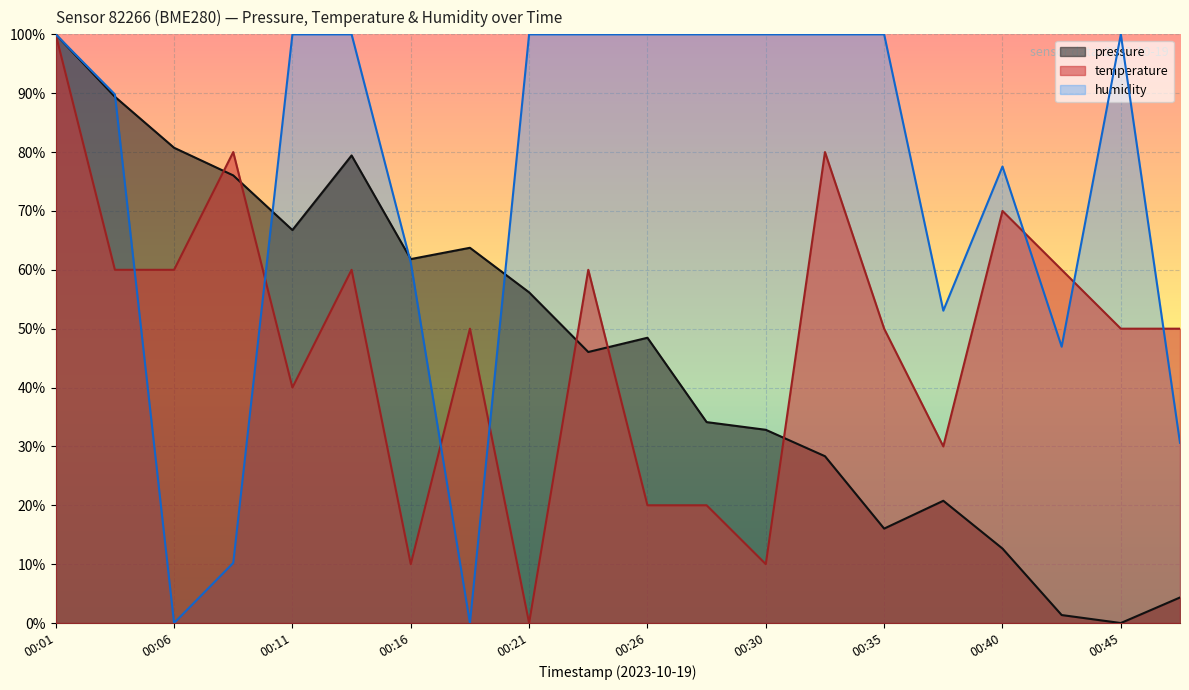

The pressure series shows 0.2 at 00:11. True or false?

False